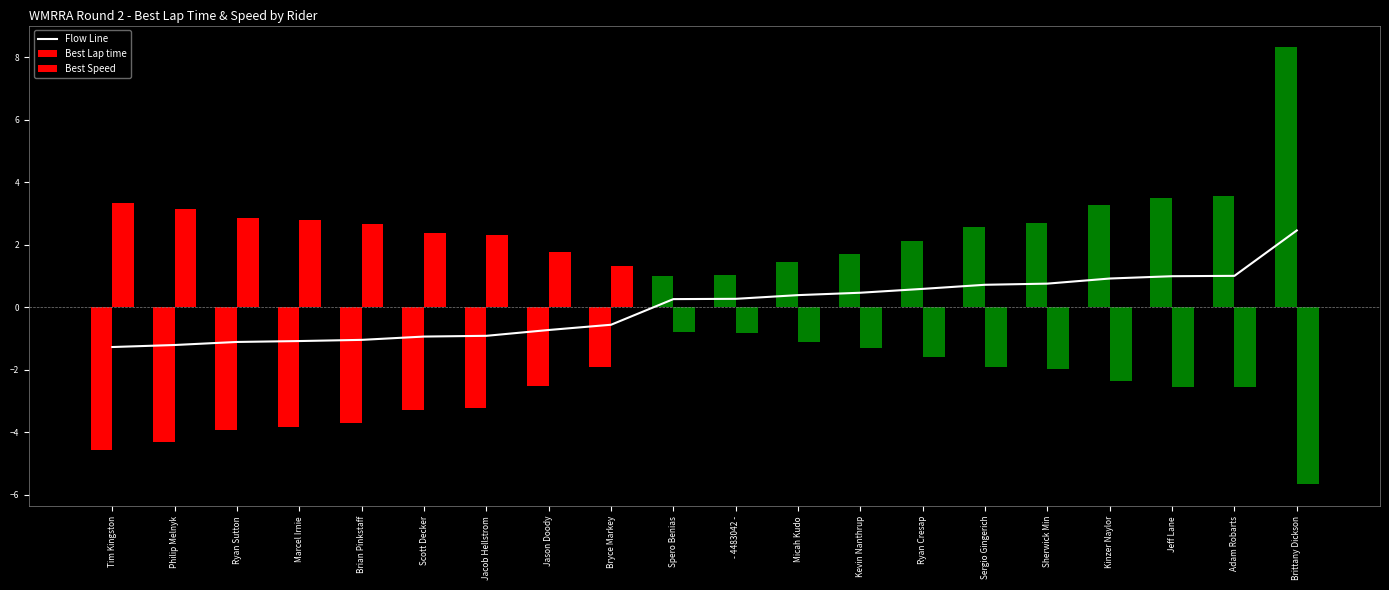

What is the total value across all series at Tim Kingston?

-2.5